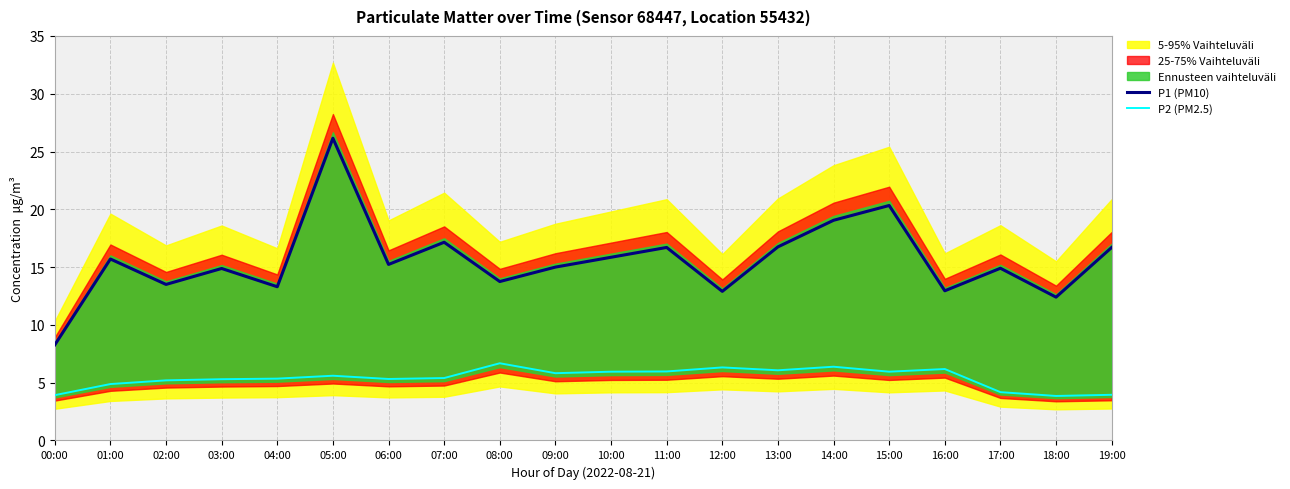

True or false: P2 (PM2.5) has more than 0 interior local peaks.

True